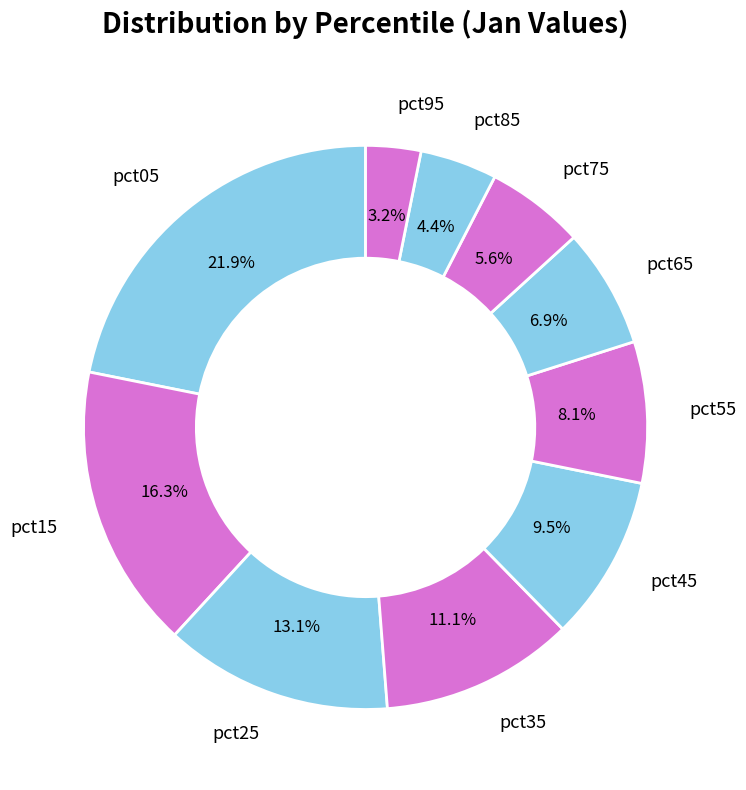

Does any single category account for the majority?

No